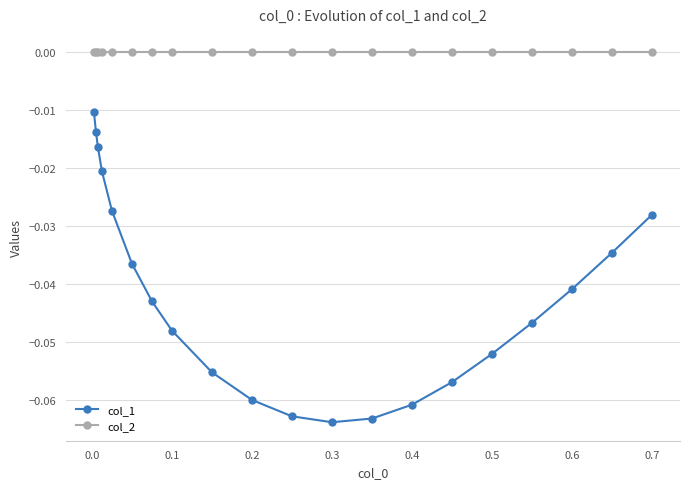

Which series has the largest total across all categories?

col_2